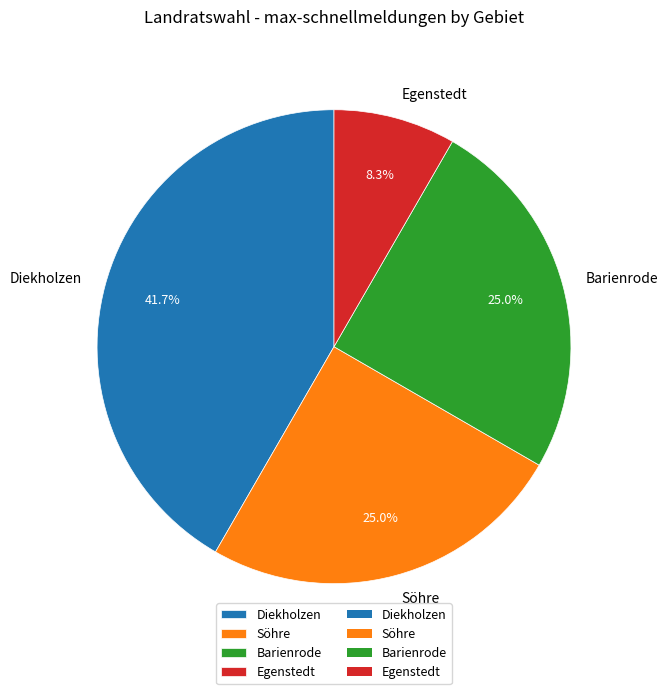

True or false: Söhre accounts for 25% of the total.

True